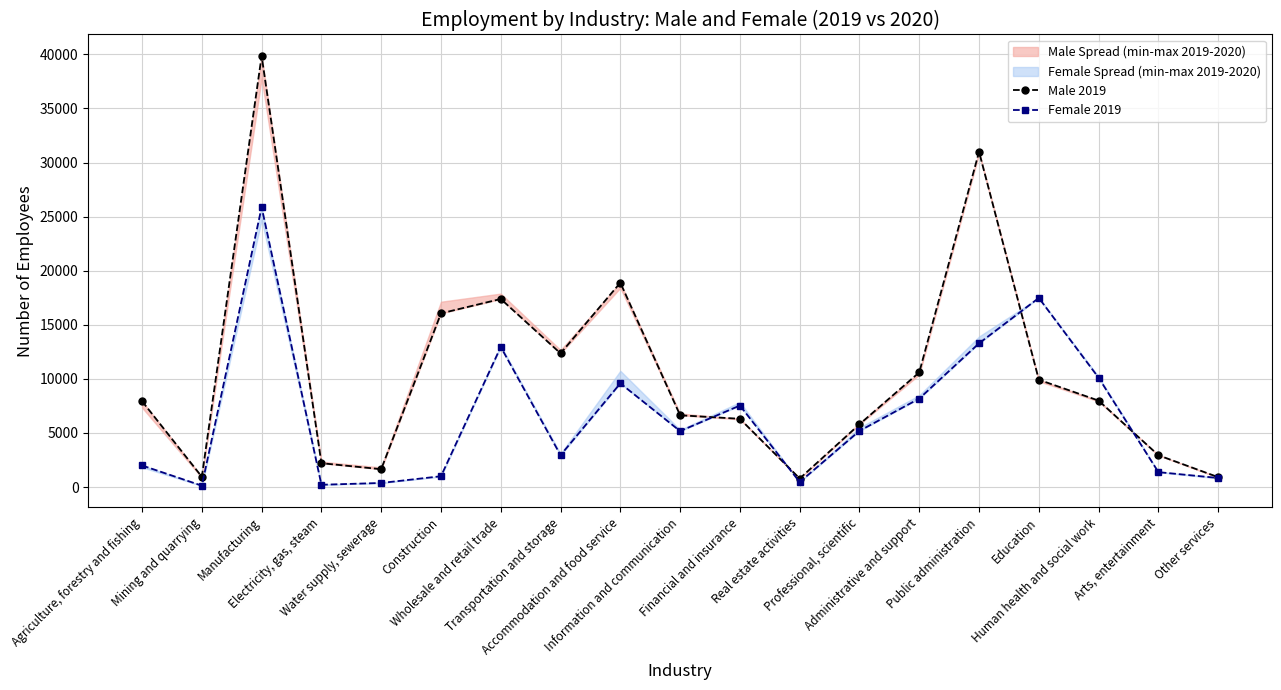

Where do Female 2019 and Male 2019 first cross each other?

Information and communication and Financial and insurance